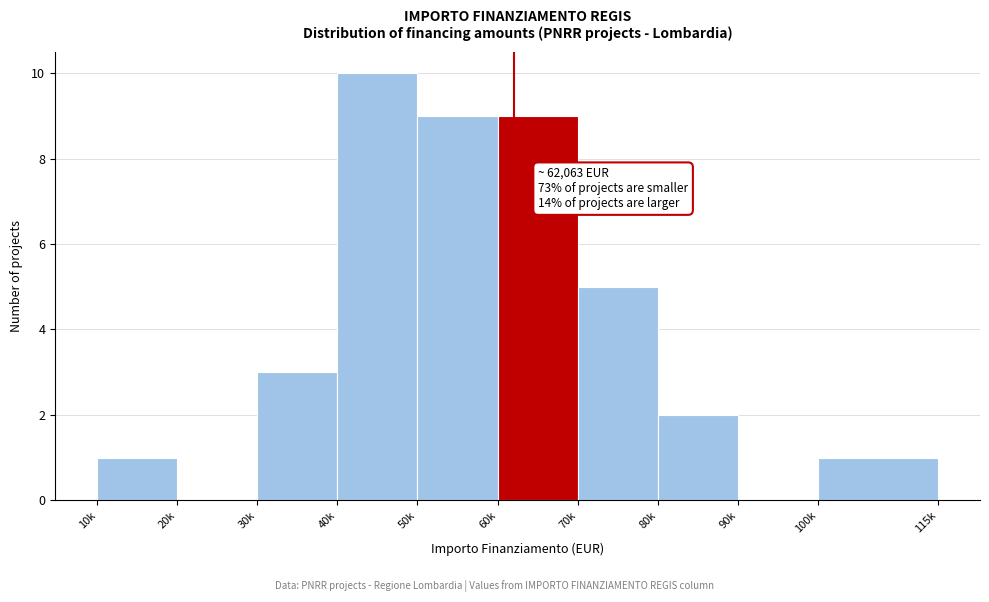

Reading left to right, transcribe all the data shown in this chart.

10k=1	20k=0	30k=3	40k=10	50k=9	60k=9	70k=5	80k=2	90k=0	100k=1